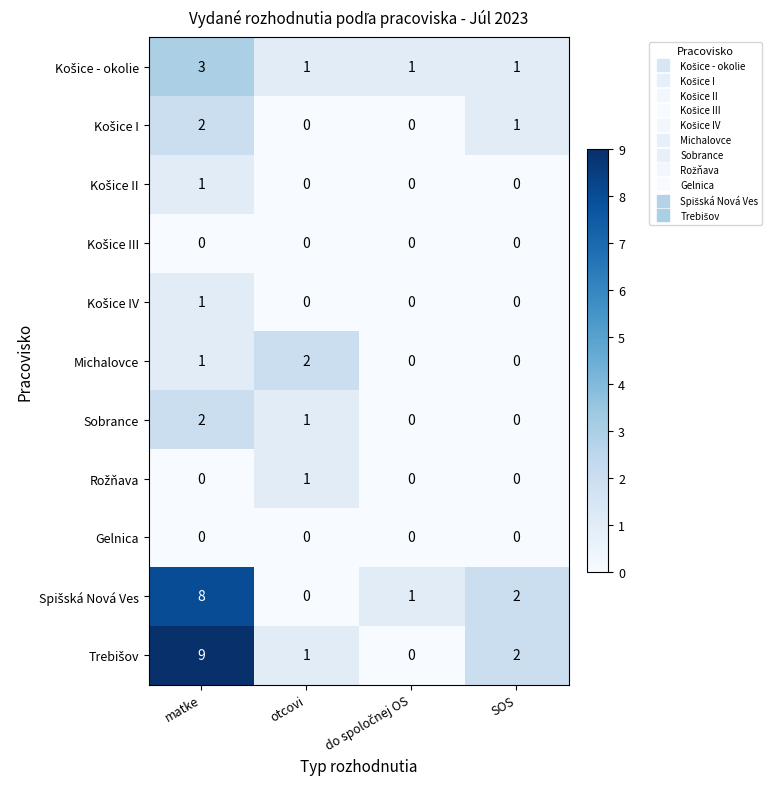

The Michalovce series shows 2 at matke. True or false?

False